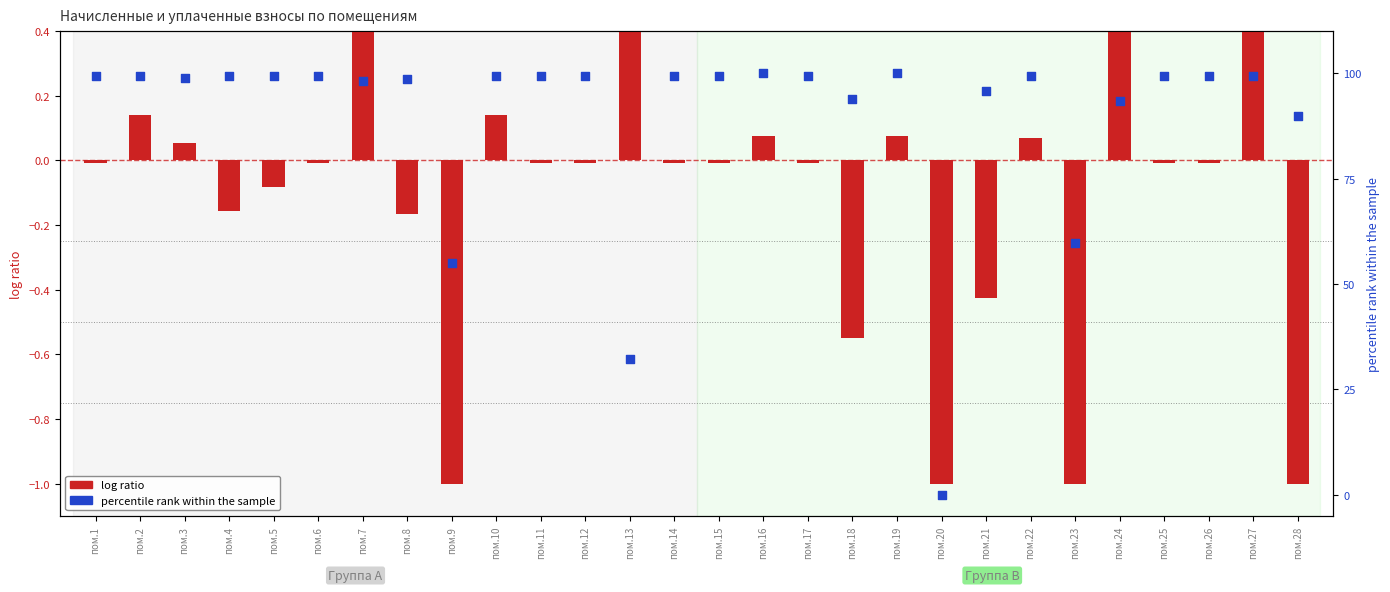

At how many categories does at least one series exceed 78?

24